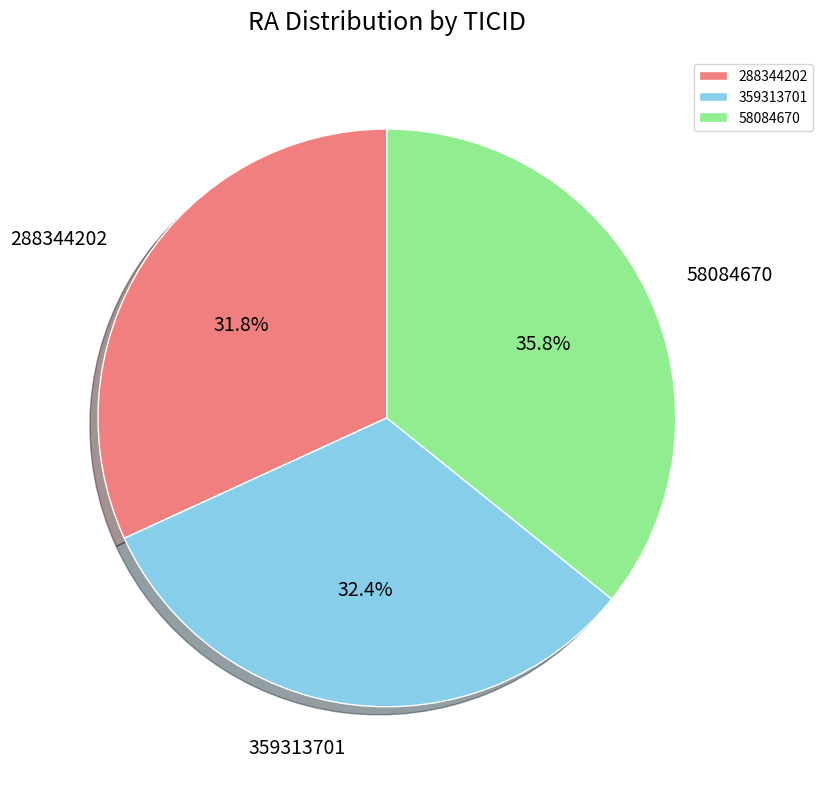

Rank the categories by value from highest to lowest.

58084670, 359313701, 288344202